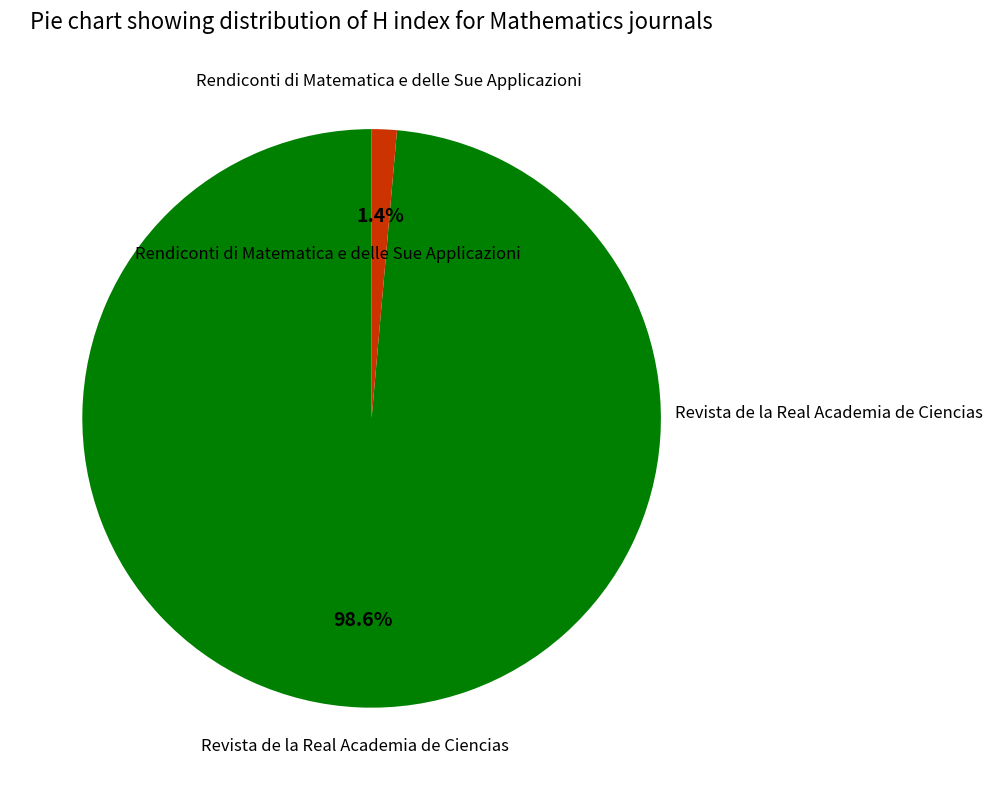

Is there any slice that represents more than half of the pie?

Yes